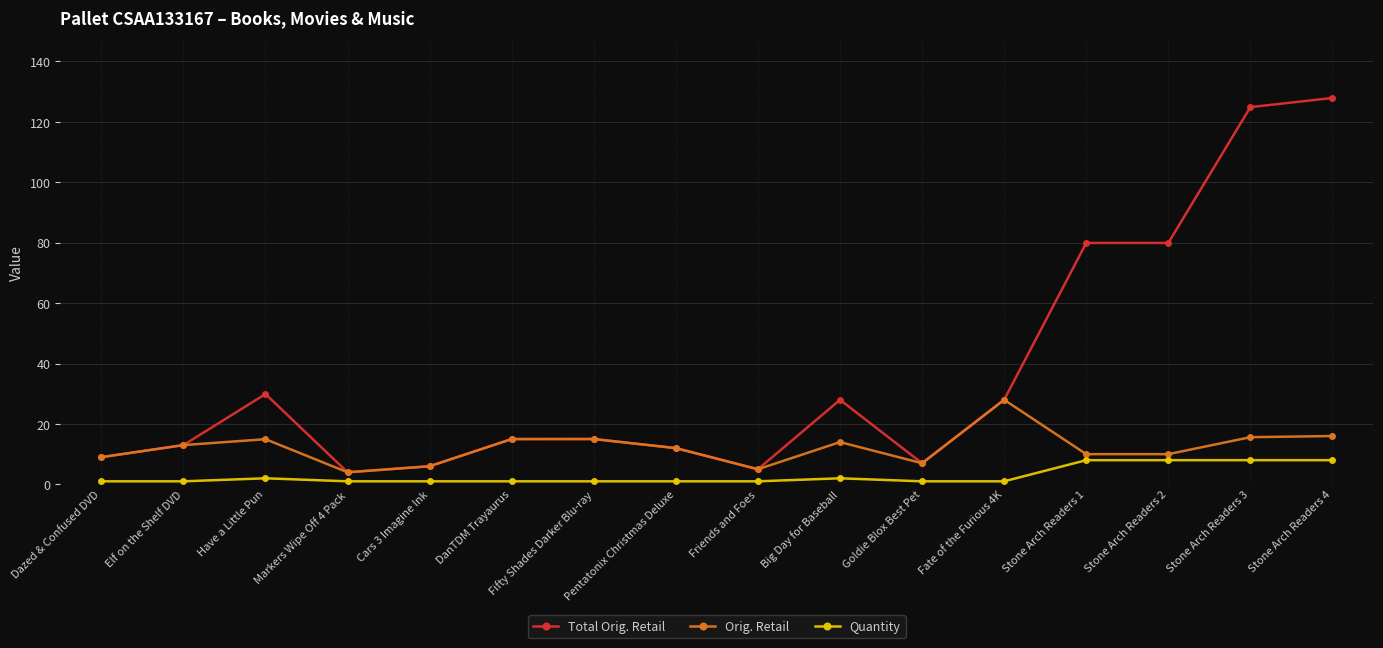

Which category has the highest value in the Orig. Retail series?

Fate of the Furious 4K